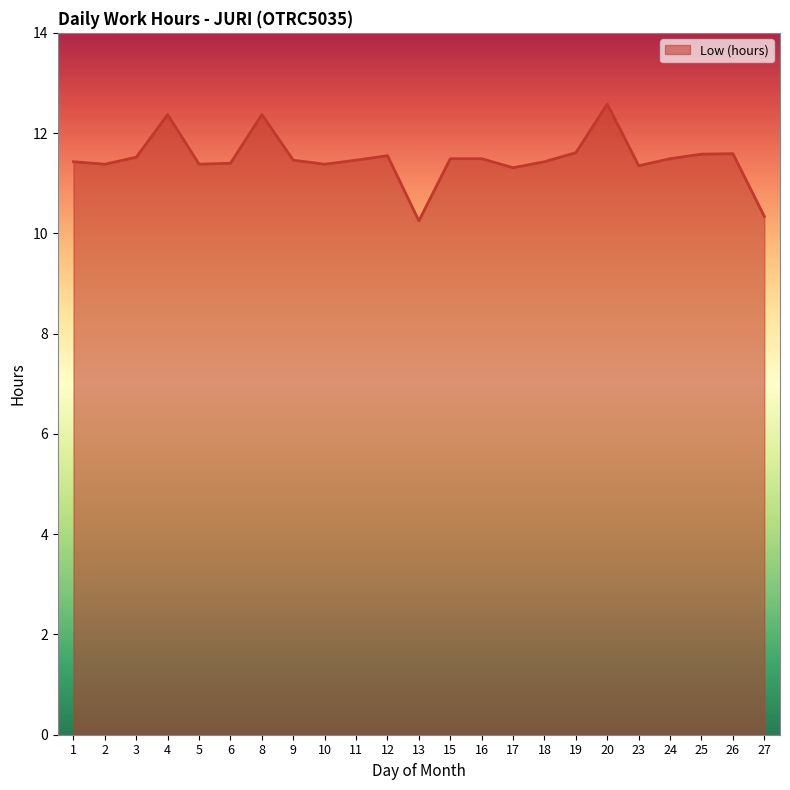

What is the difference between the maximum and minimum values?

2.3